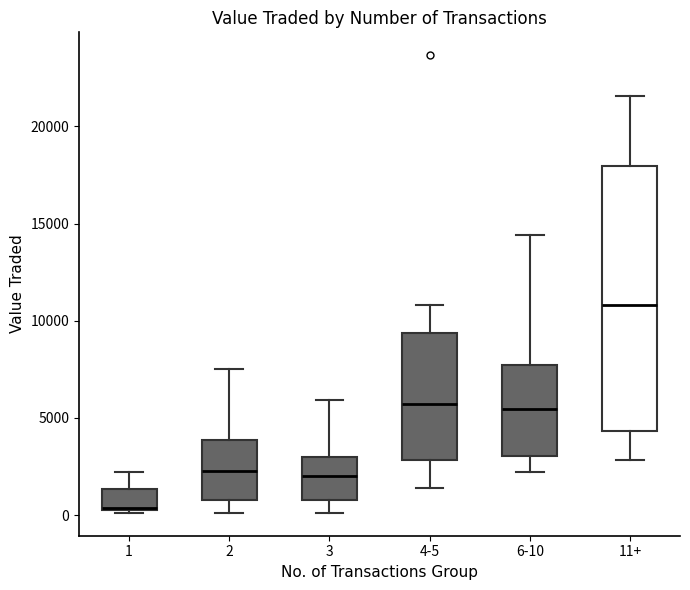

Where does the lower whisker of the box for 4-5 end on the y-axis? The values are not printed on the chart, so give them approximately, as read against the axis.

1500